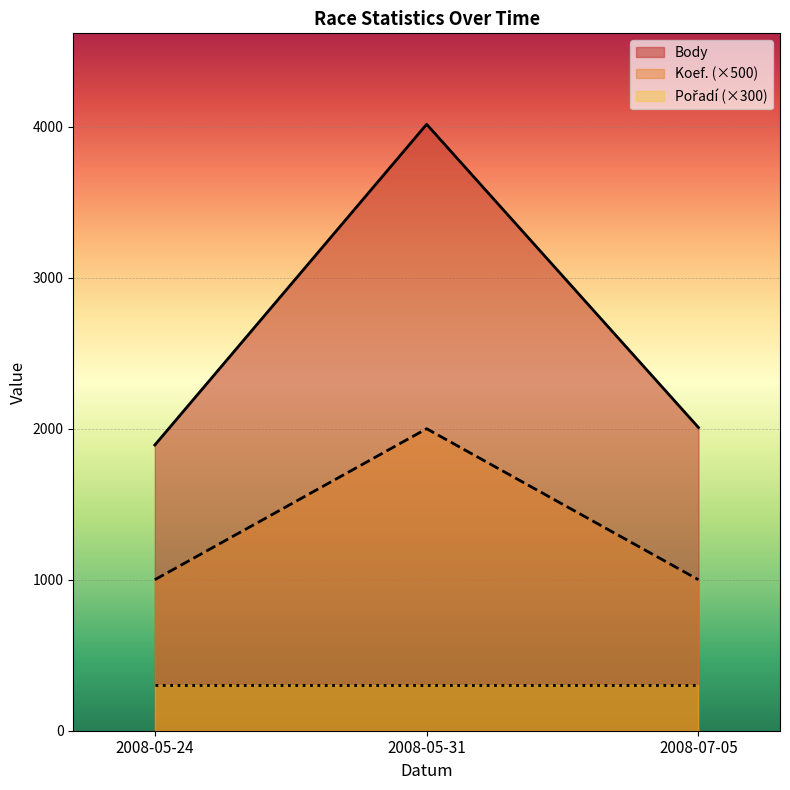

Which series has the widest spread of values?

Body